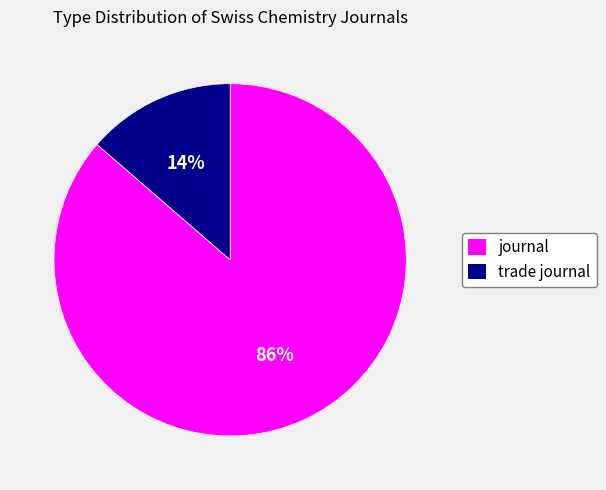

What is the majority slice?

journal